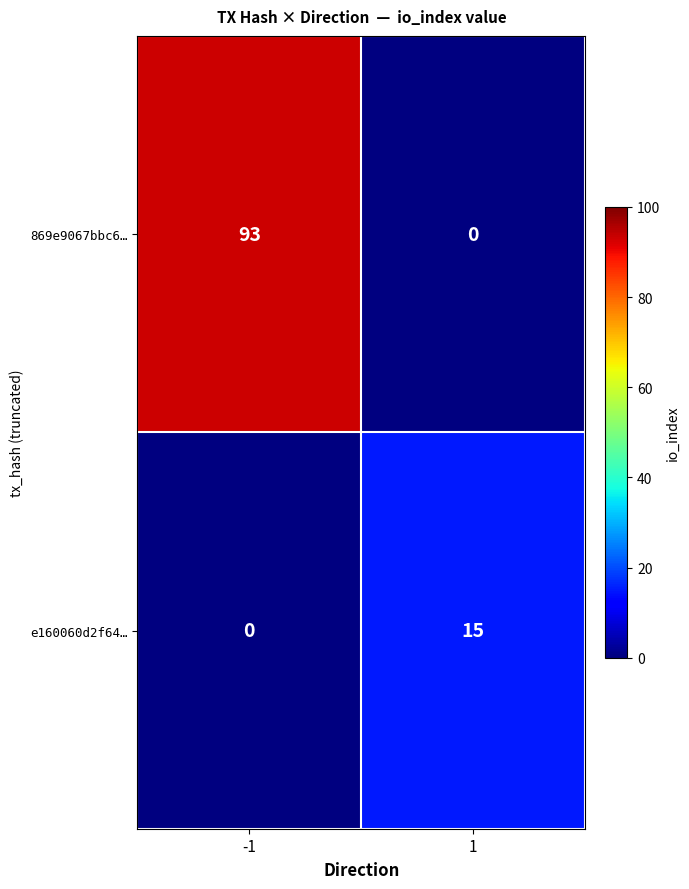

The value of e160060d2f64… at 1 is 8. True or false?

False